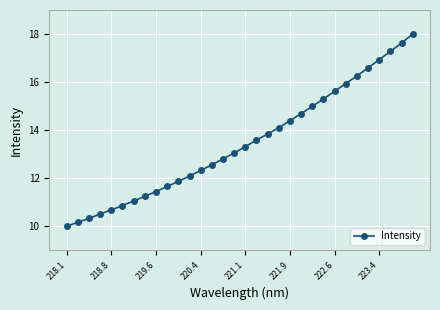

What is the value of the 25th point from the left?

15.6